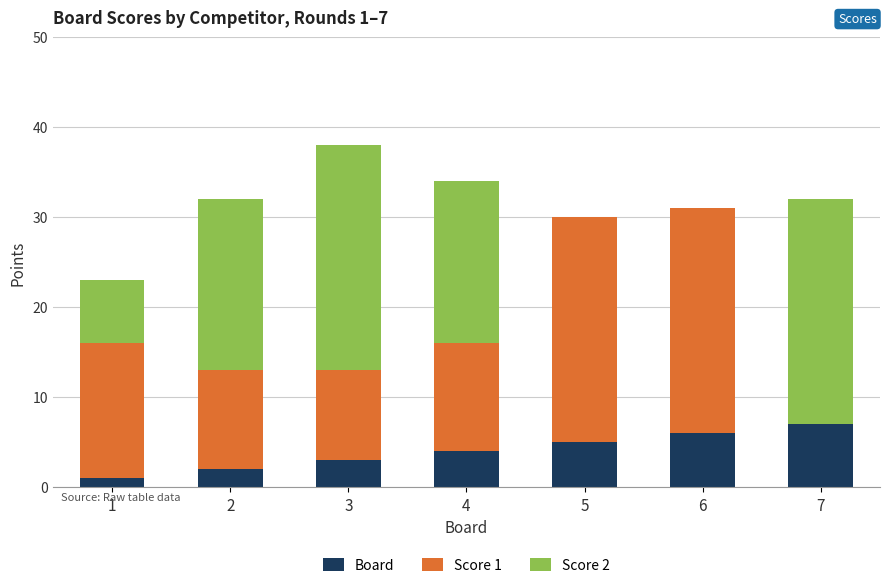

The Board series shows 6 at 6. True or false?

True